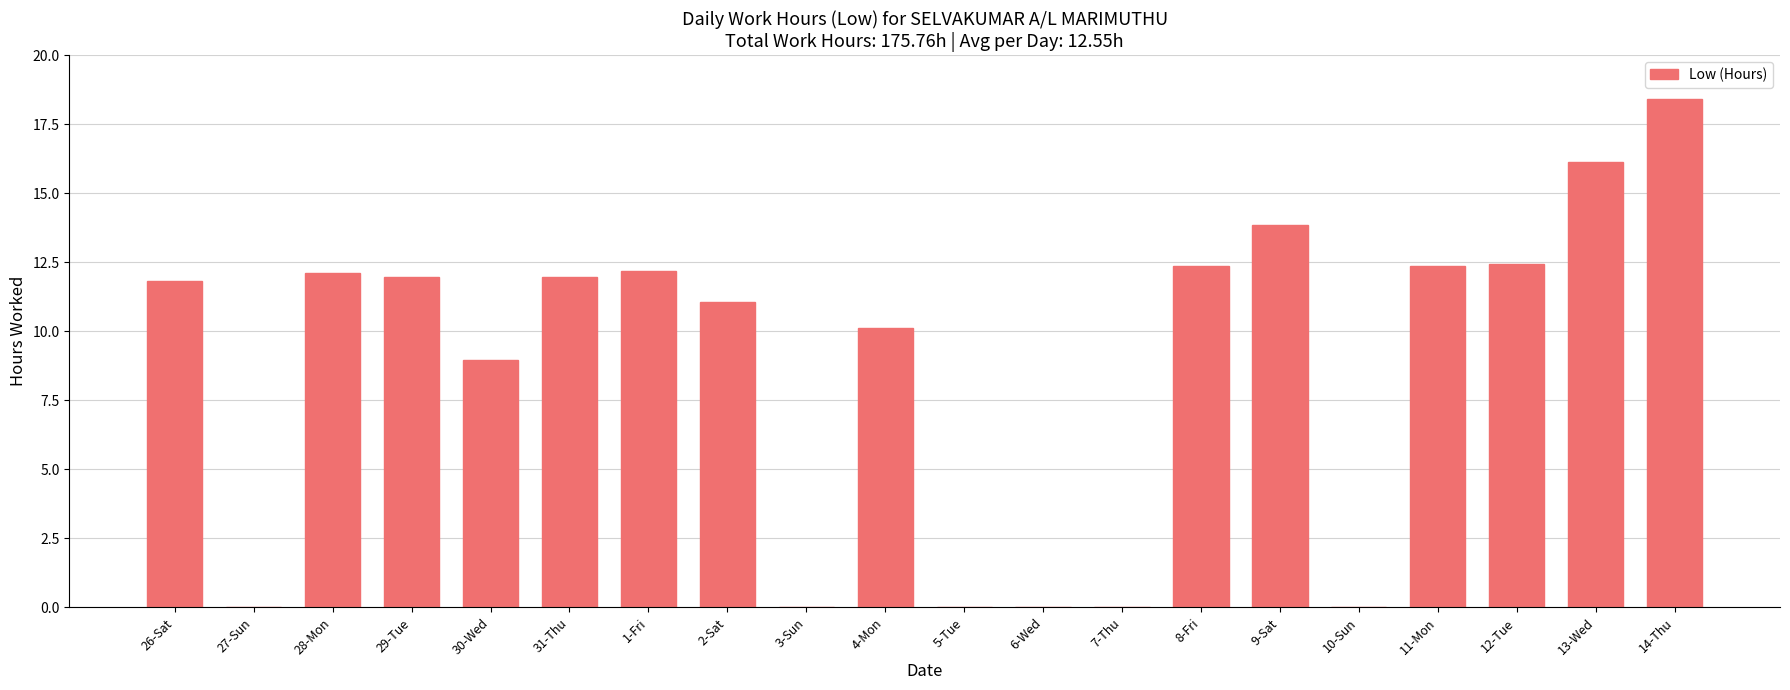

What is the sum of the values at 12-Tue and 28-Mon?

24.6